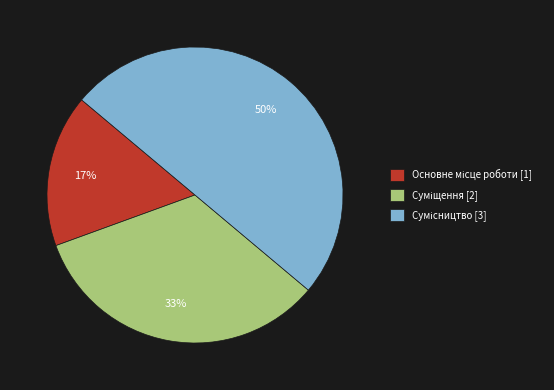

To the nearest percent, what is the difference between the largest and smallest slice percentages?

33%